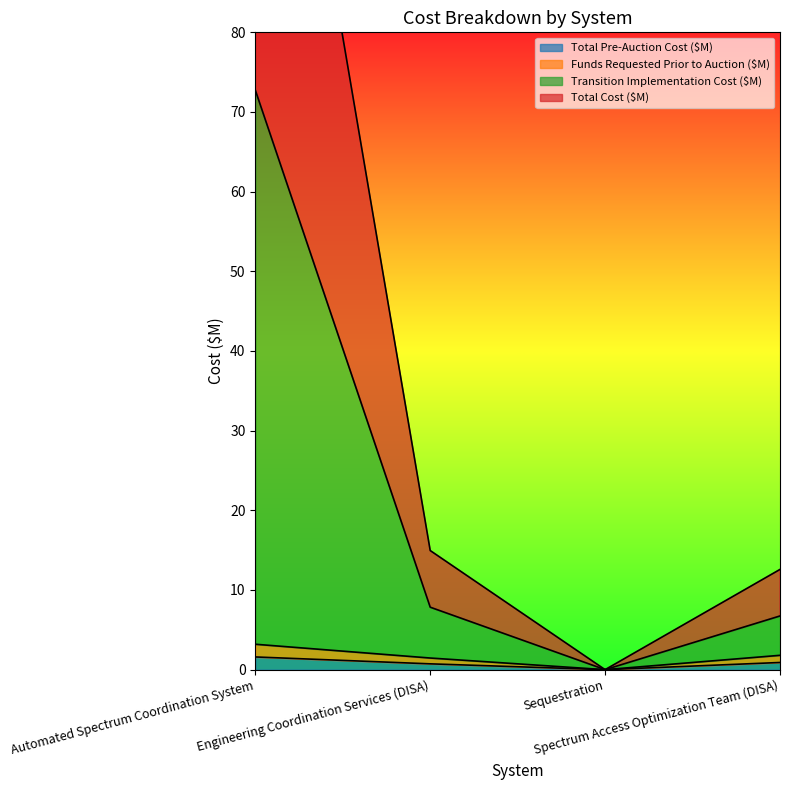

How many series are shown in this chart?

4